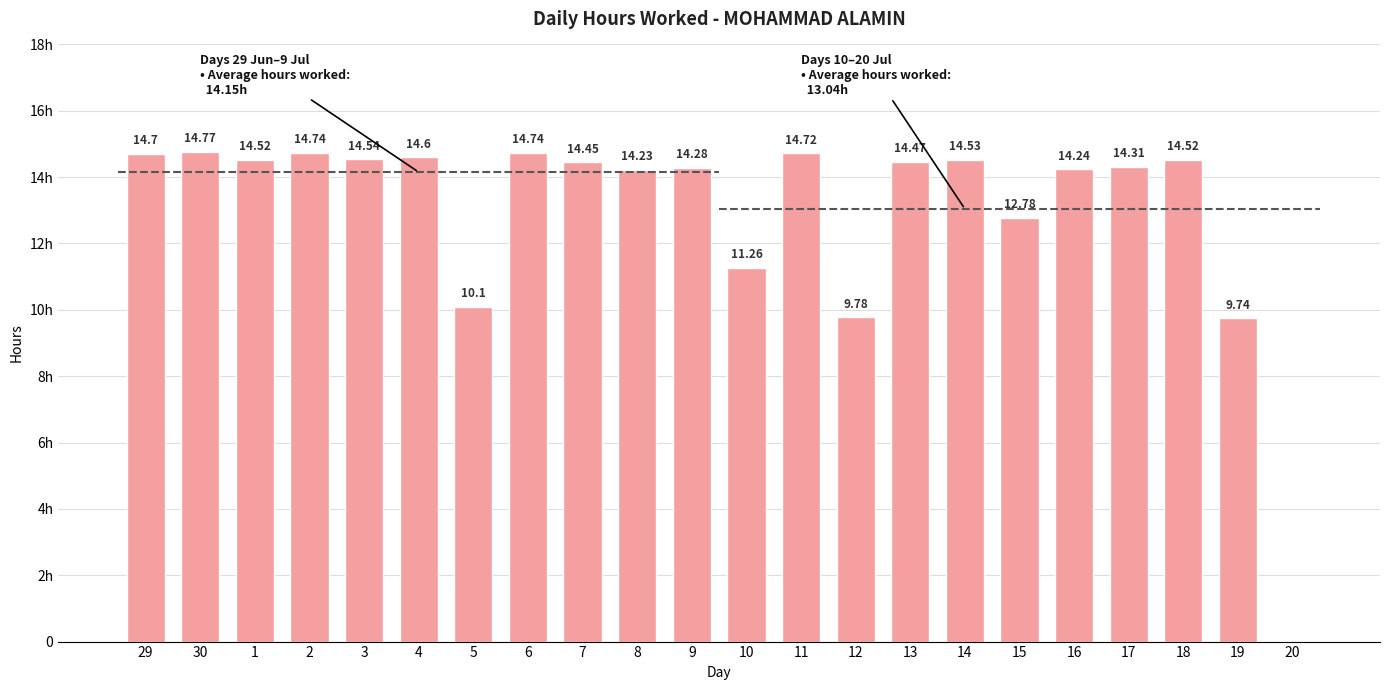

Reading left to right, transcribe all the data shown in this chart.

14.7	14.8	14.5	14.7	14.5	14.6	10.1	14.7	14.4	14.2	14.3	11.3	14.7	9.8	14.5	14.5	12.8	14.2	14.3	14.5	9.7	0.0